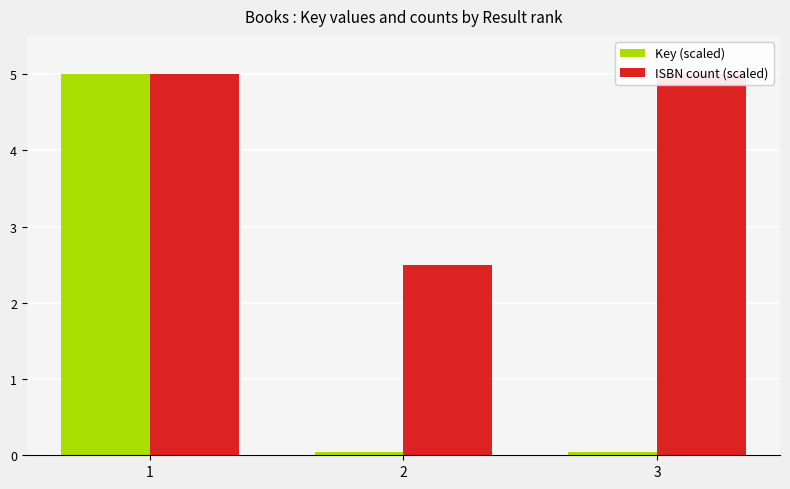

Is it true that Key (scaled) equals 0.0 at 2?

True